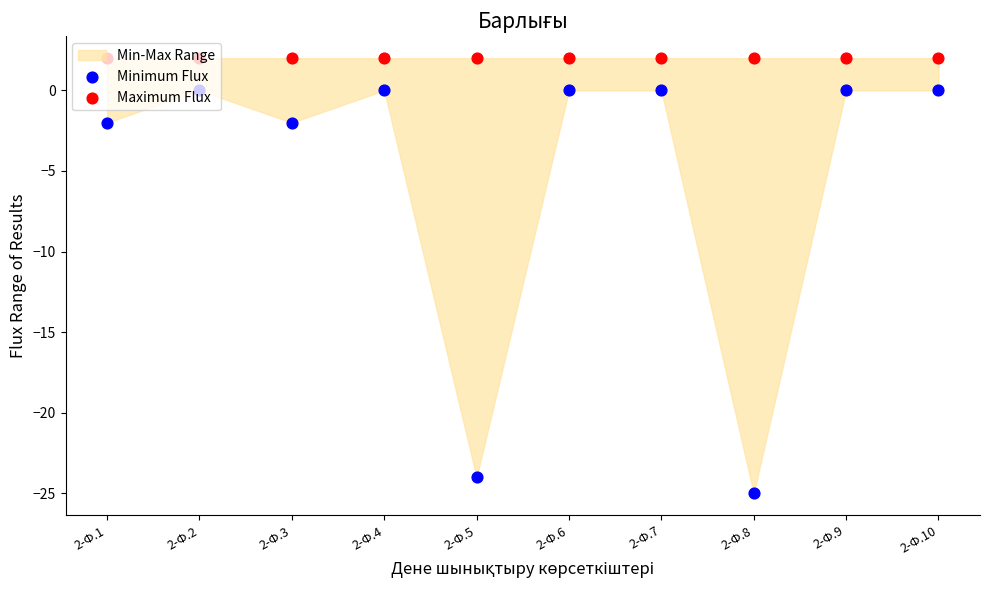

Is the value of Maximum Flux at 2-Ф.2 greater than the value of Minimum Flux at 2-Ф.1?

Yes